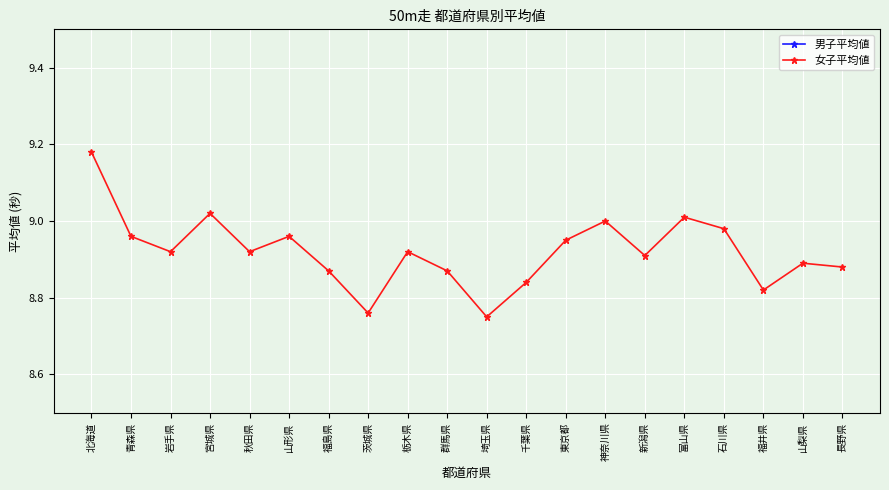

How many lines are shown in the chart?

2